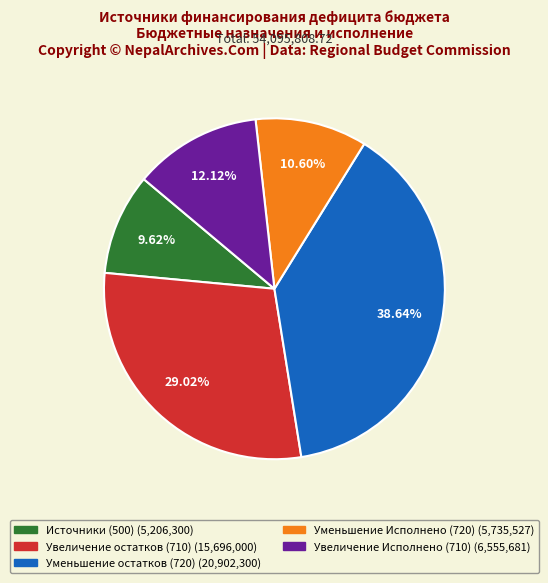

Is there a majority slice in this chart?

No